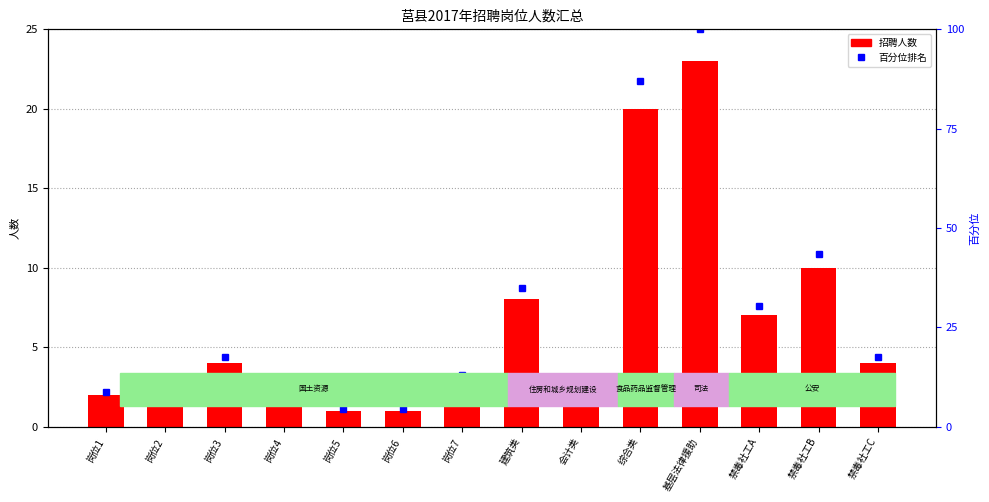

Rank the series by their maximum value, from highest to lowest.

百分位排名, 招聘人数